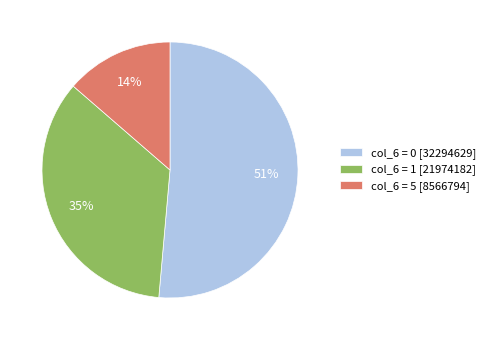

Is the sum of col_6 = 0 [32294629] and col_6 = 5 [8566794] greater than half?

Yes